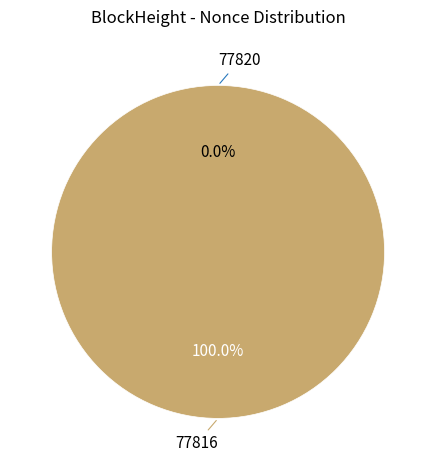

The 77816 slice represents 99% of the pie. True or false?

False